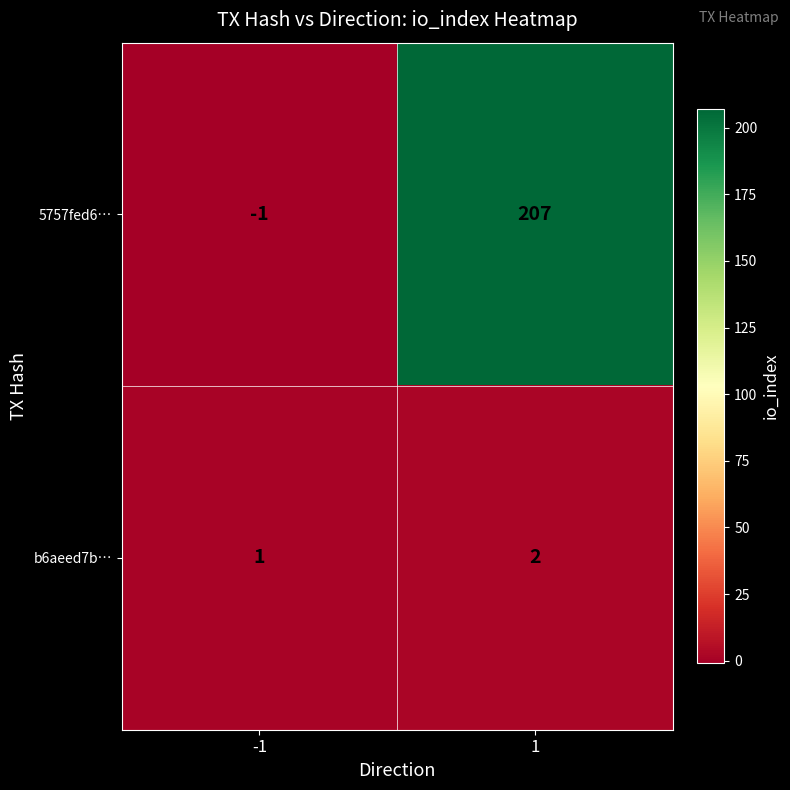

True or false: 5757fed6… has a value of -1 at -1.

True